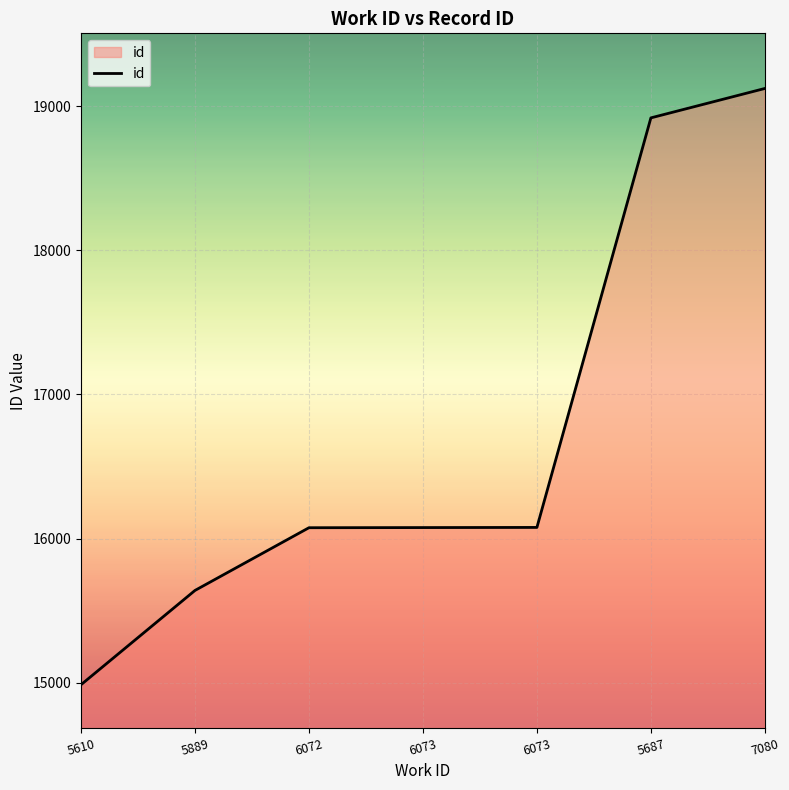

The value at 6073 is 16077. True or false?

True